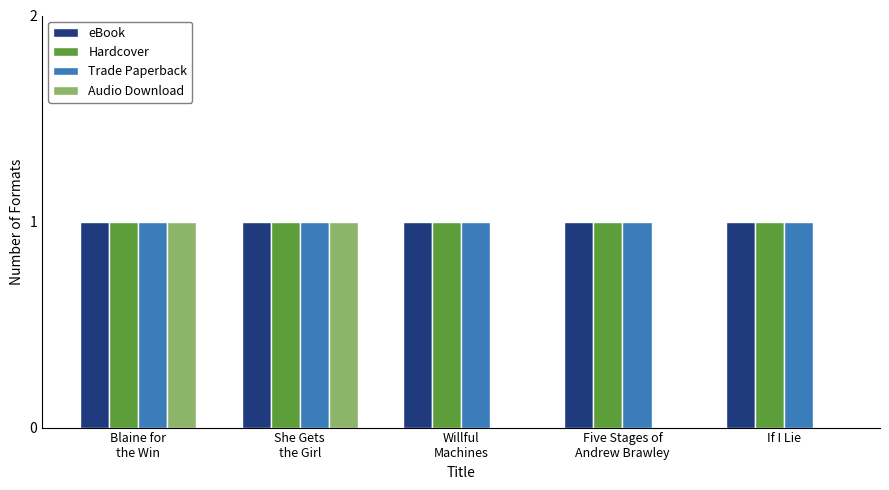

What is the sum of all Trade Paperback values?

5